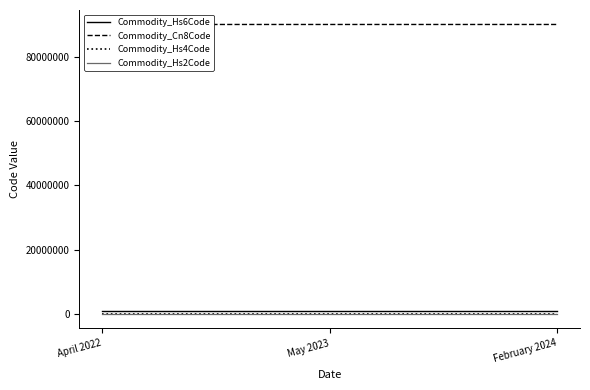

The Commodity_Cn8Code series shows 90031900 at May 2023. True or false?

True